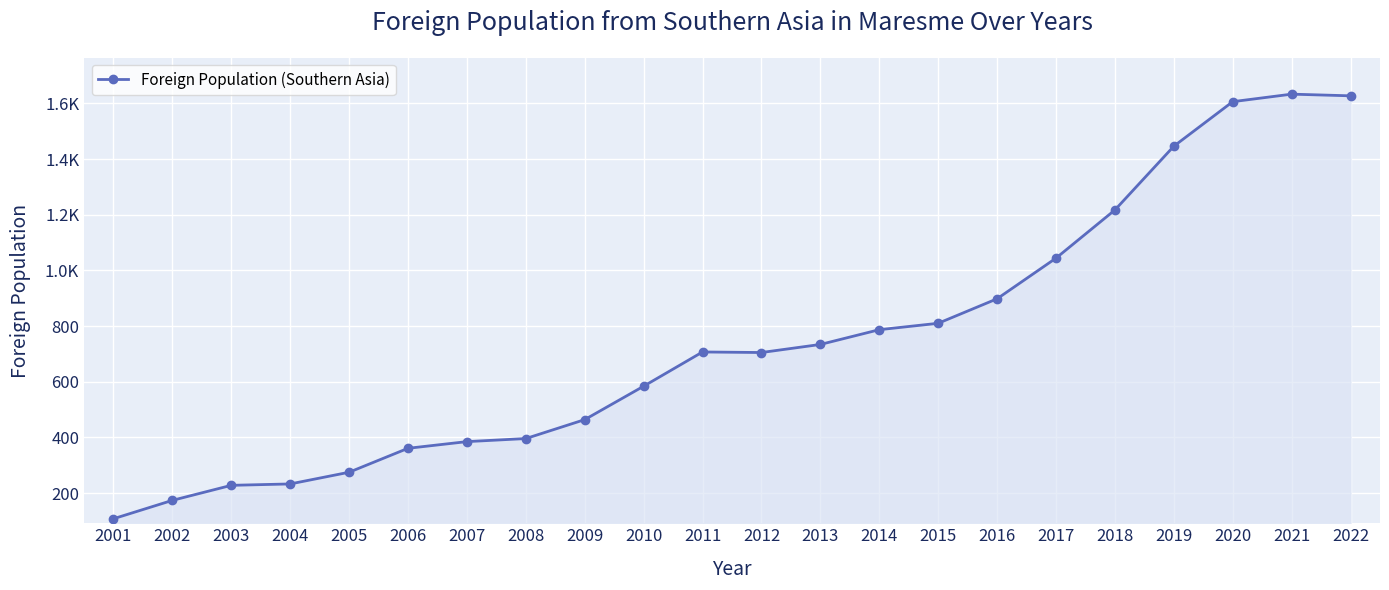

Does the chart have visible grid lines?

Yes